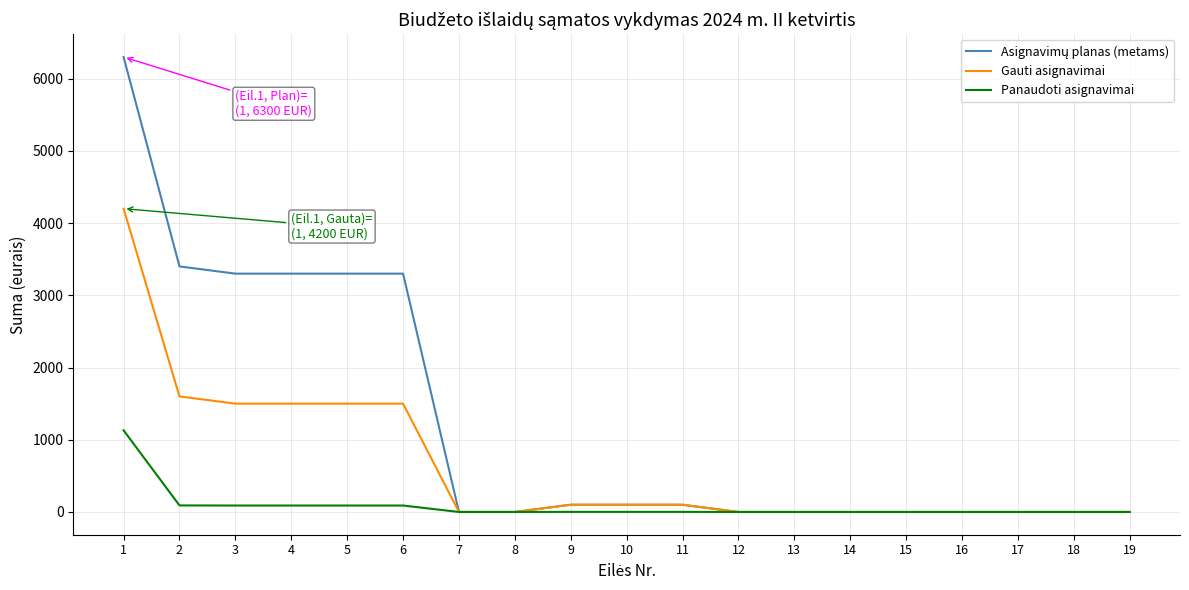

Does the chart display data point markers on the line(s)?

No